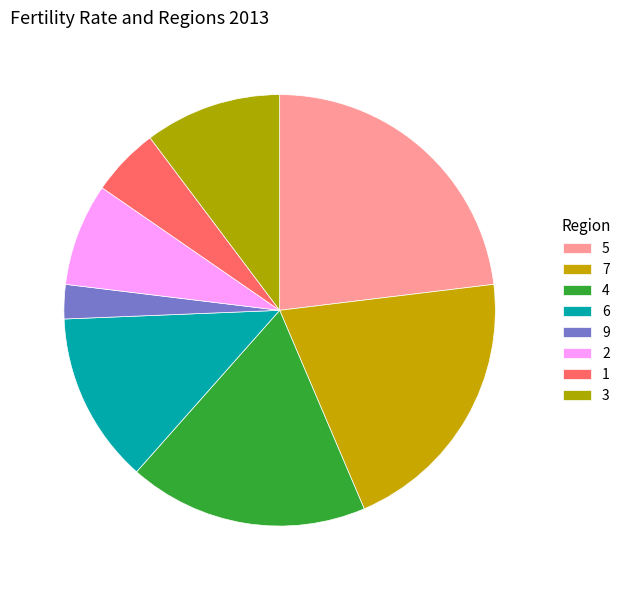

Combined, do 4 and 5 account for over 50%?

No